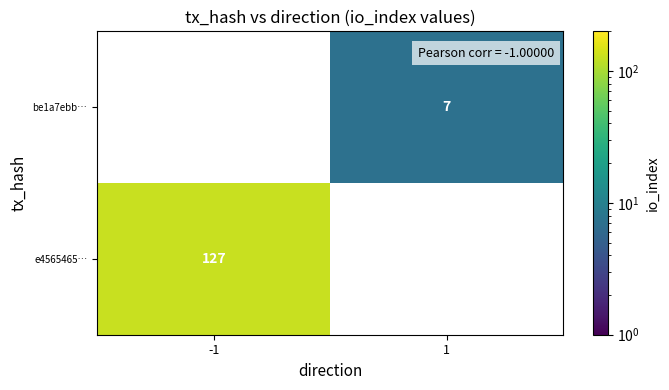

Is it true that be1a7ebb… equals 12.1 at 1?

False